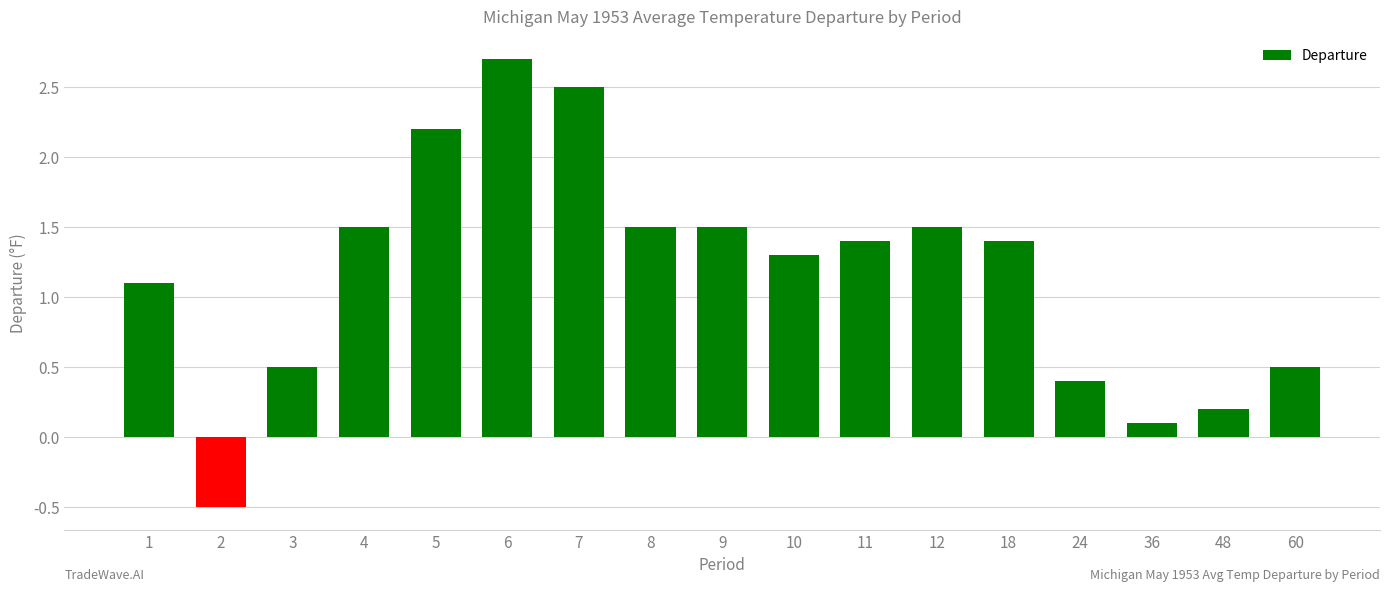

At which label does the data first exceed 1?

1